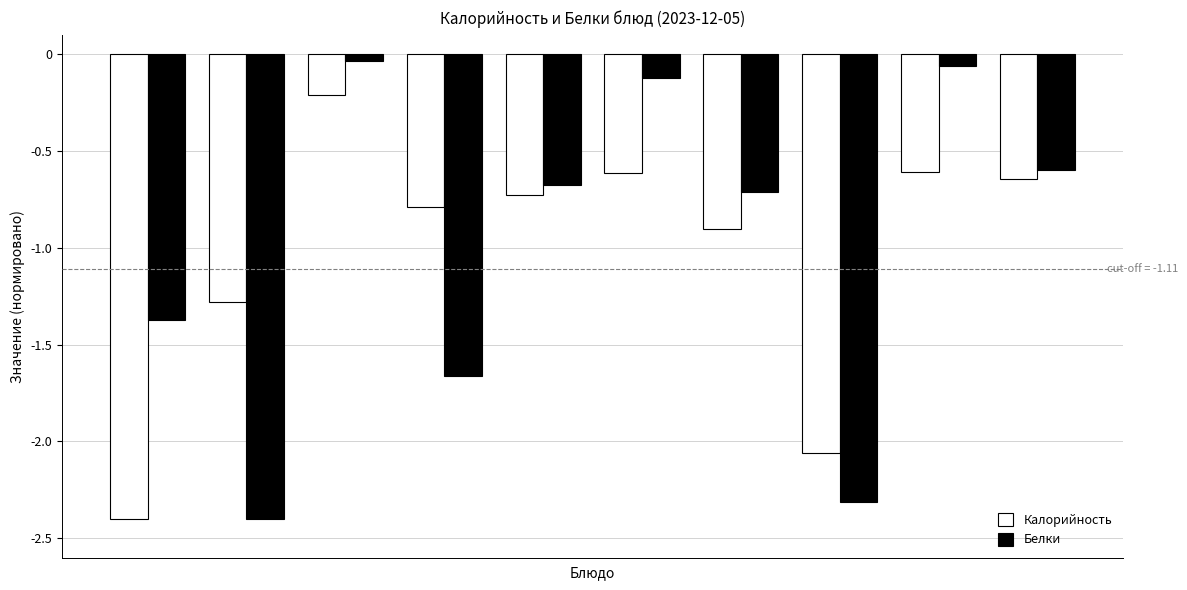

What is the sum of all Калорийность values?

-10.2